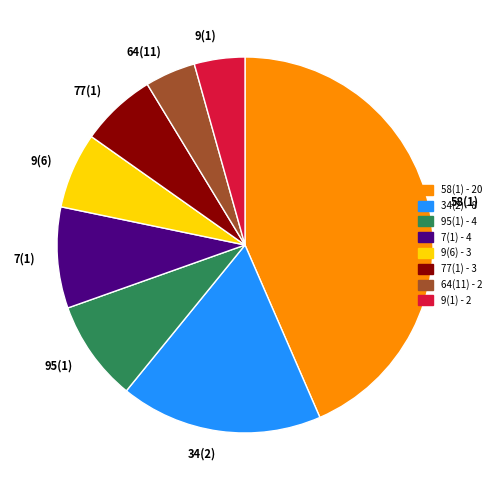

Which slice is the largest?

58(1)